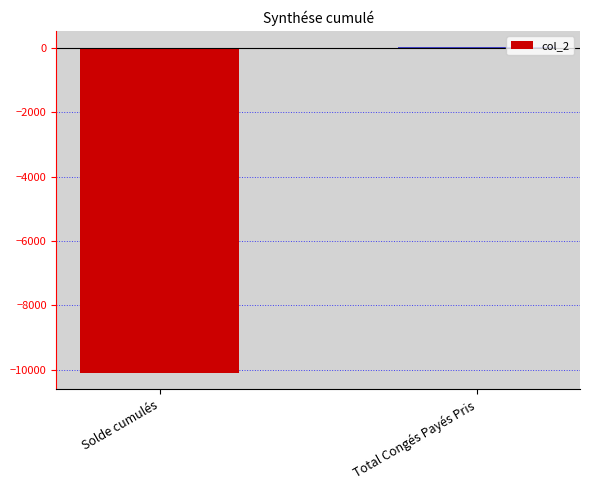

Which category has the highest value across all series?

Total Congés Payés Pris